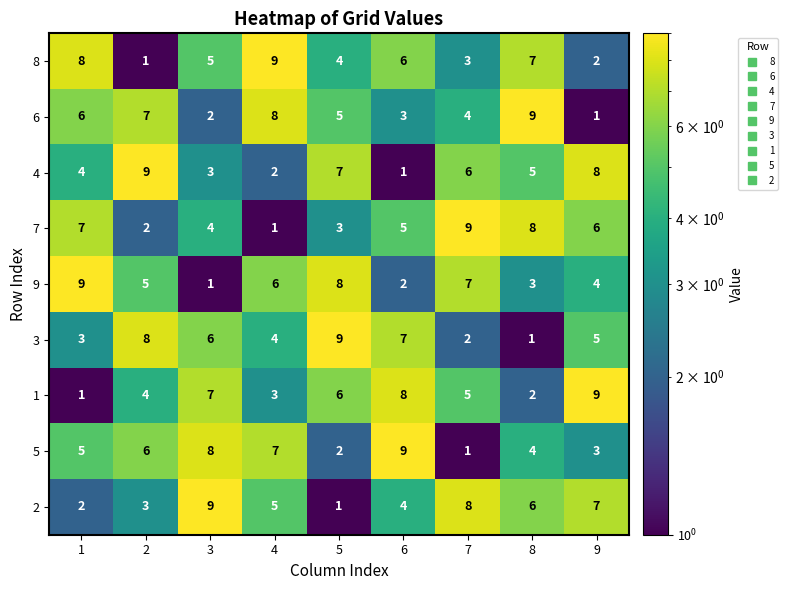

What is the average value of the 3 series?

5